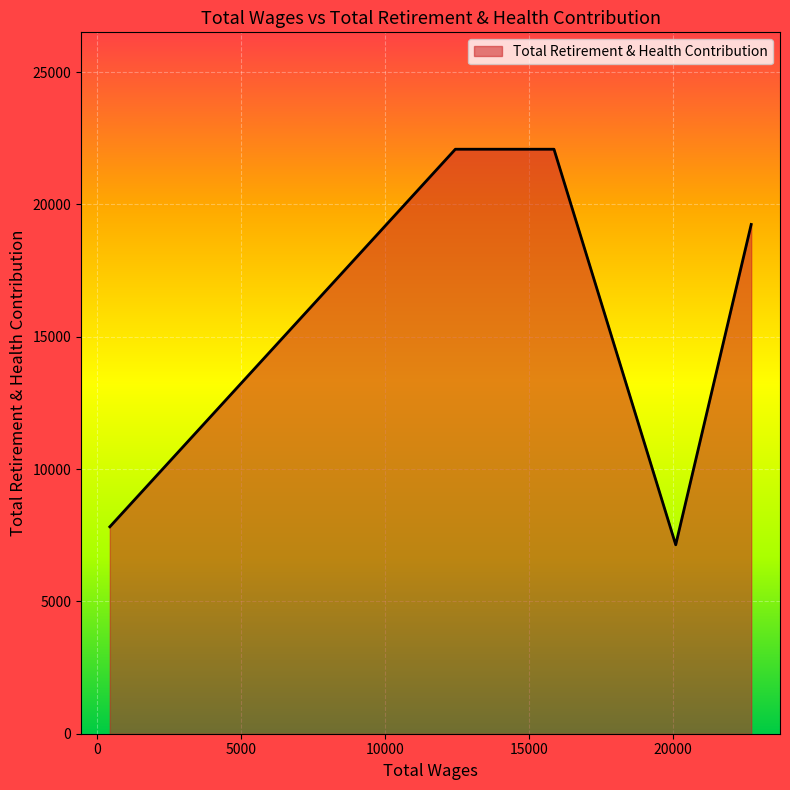

What is the difference between the maximum and minimum values?

14945